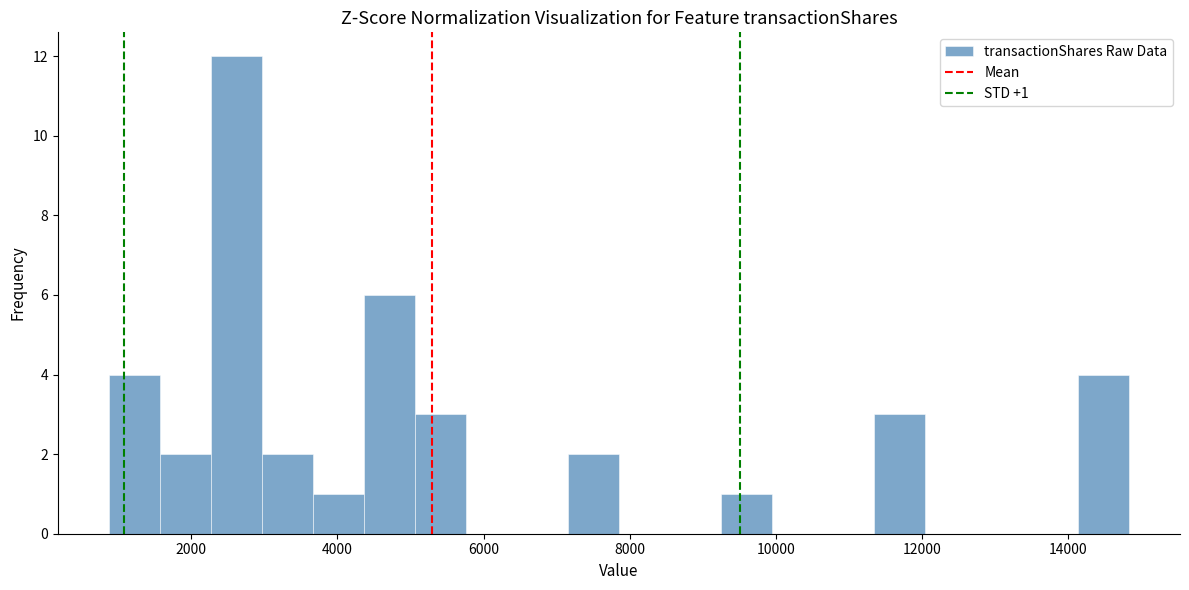

Read against the x-axis, roughly where is the centre of the tallest bar?

2600